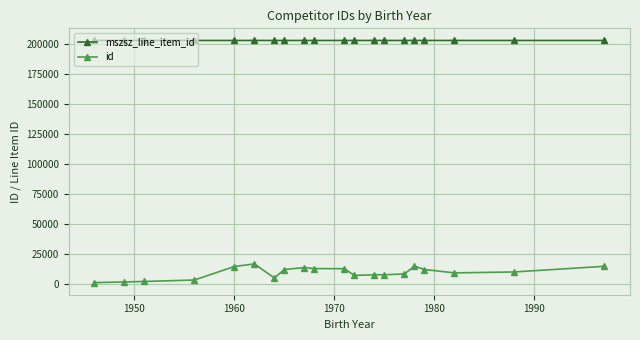

What is the sum of all id values?

185204.0